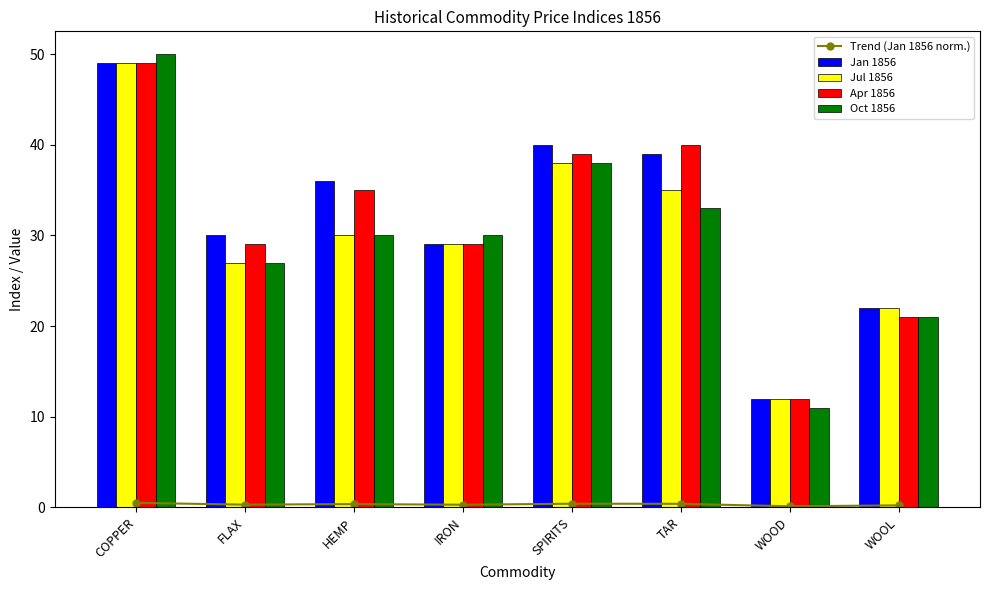

What is the minimum value for Trend (Jan 1856 norm.)?

0.1